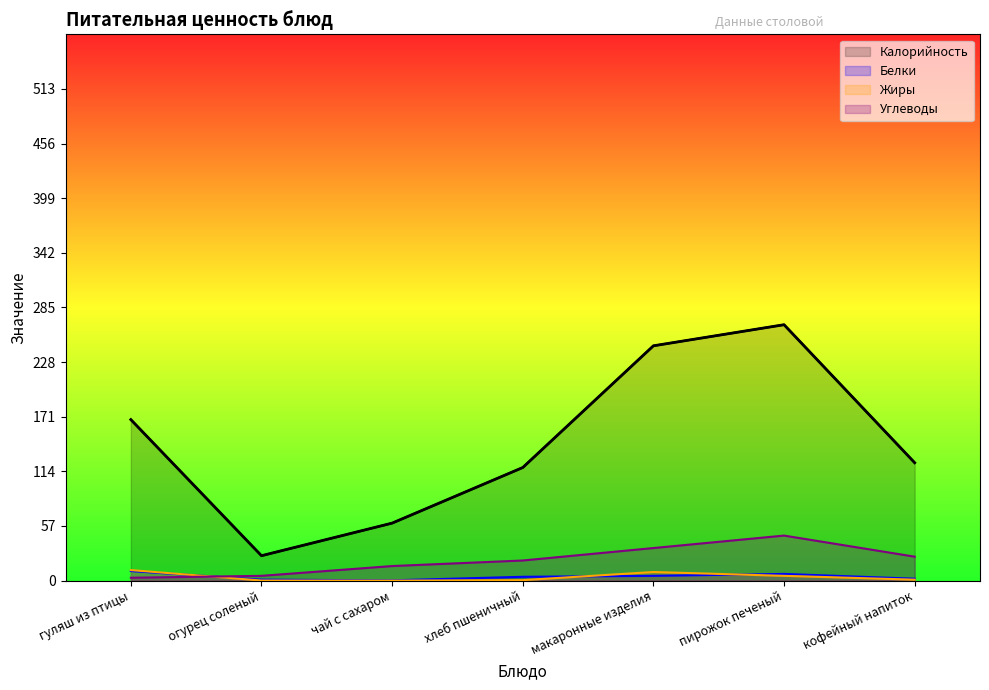

How many interior local valleys does the Калорийность series have?

1